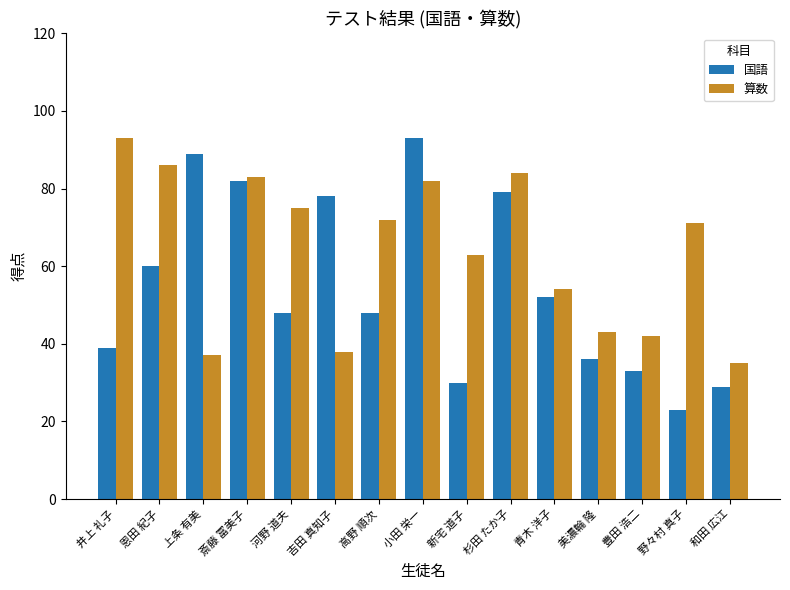

What is the minimum value for 算数?

35